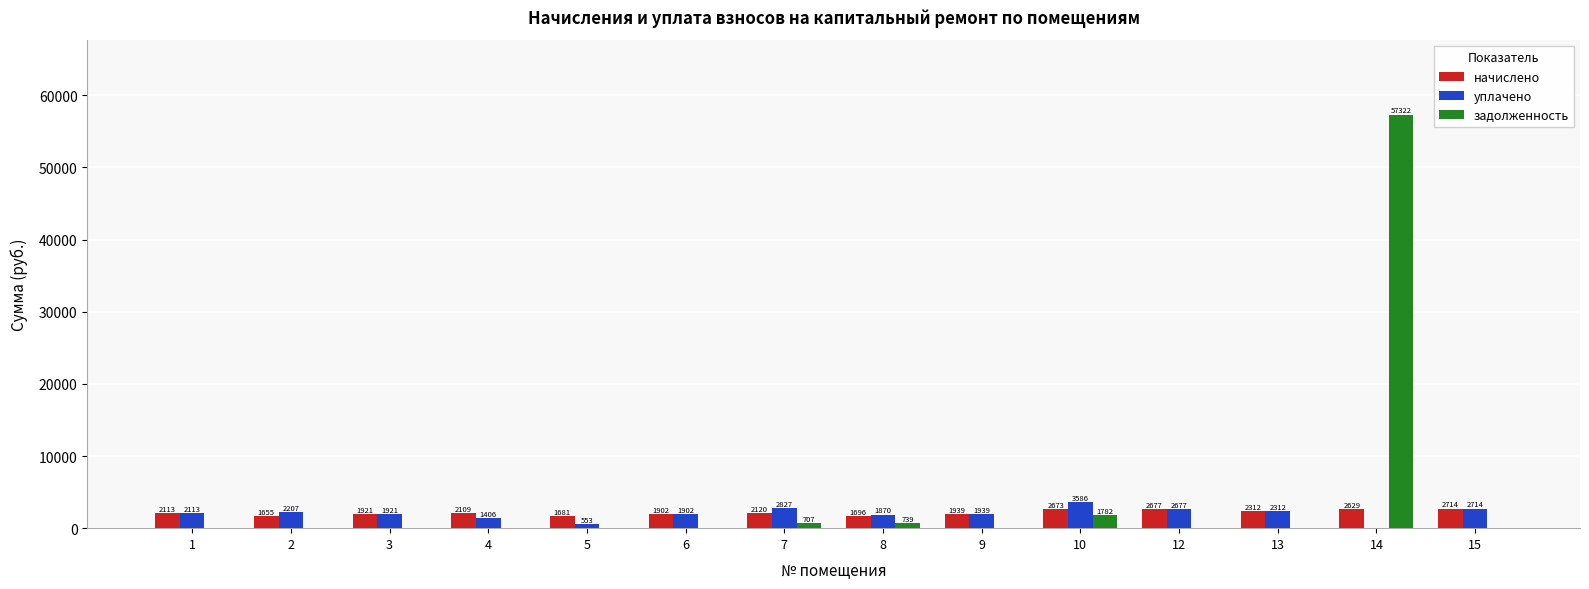

What is the spread (max minus min) of values at 6?

1902.5